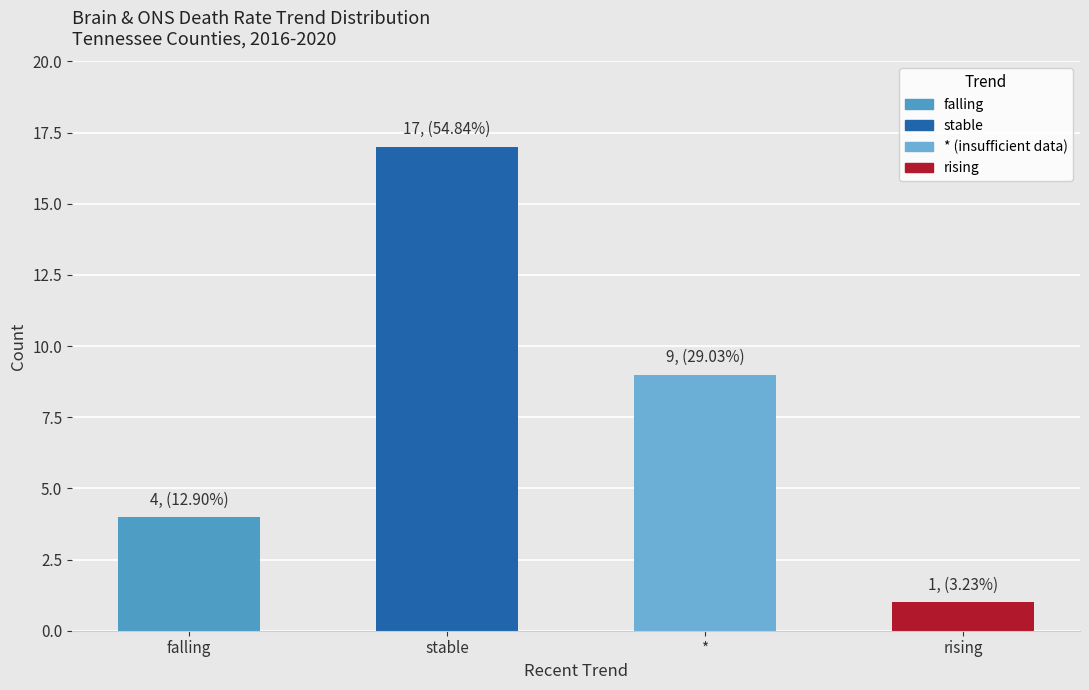

What is the average value?

8